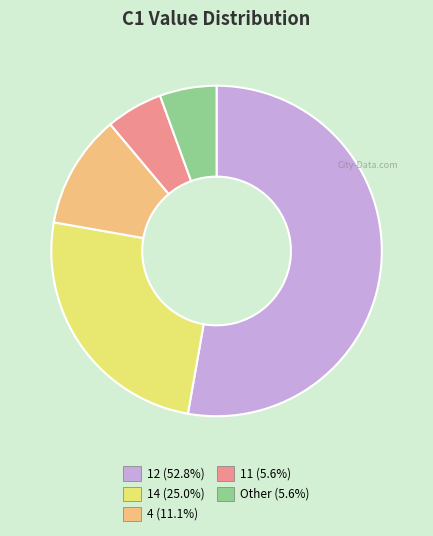

How many slices are in this pie chart?

5